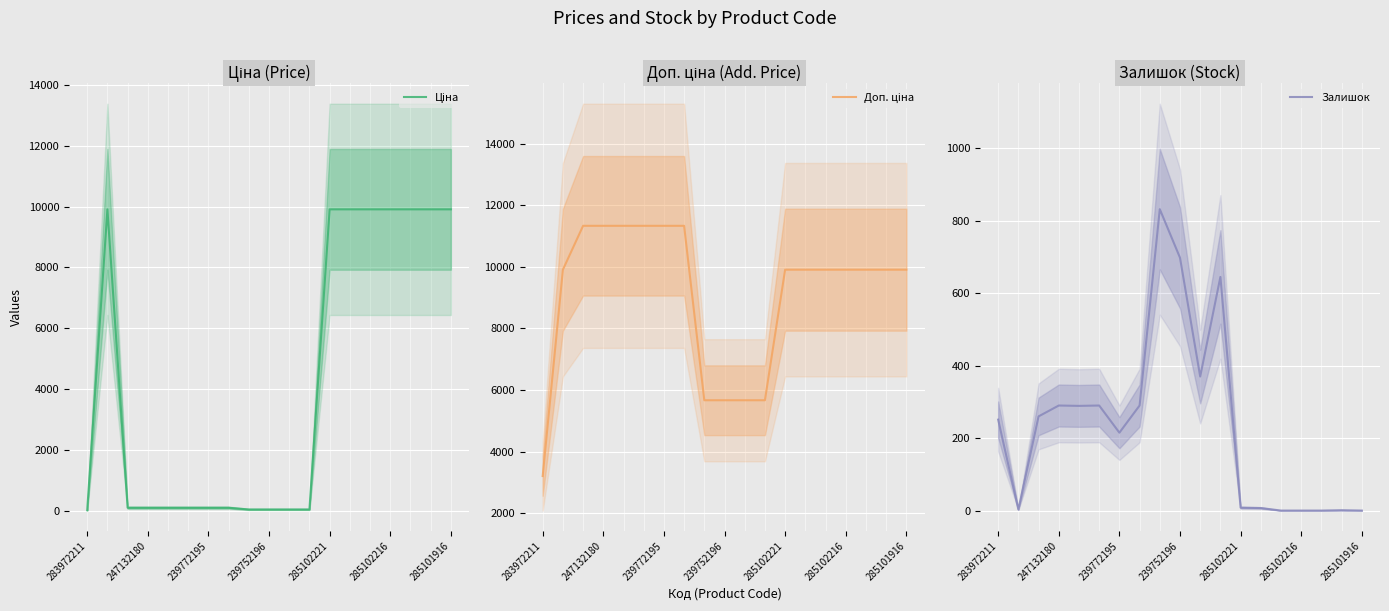

What are all the series names shown in the legend?

Ціна, Доп. ціна, Залишок